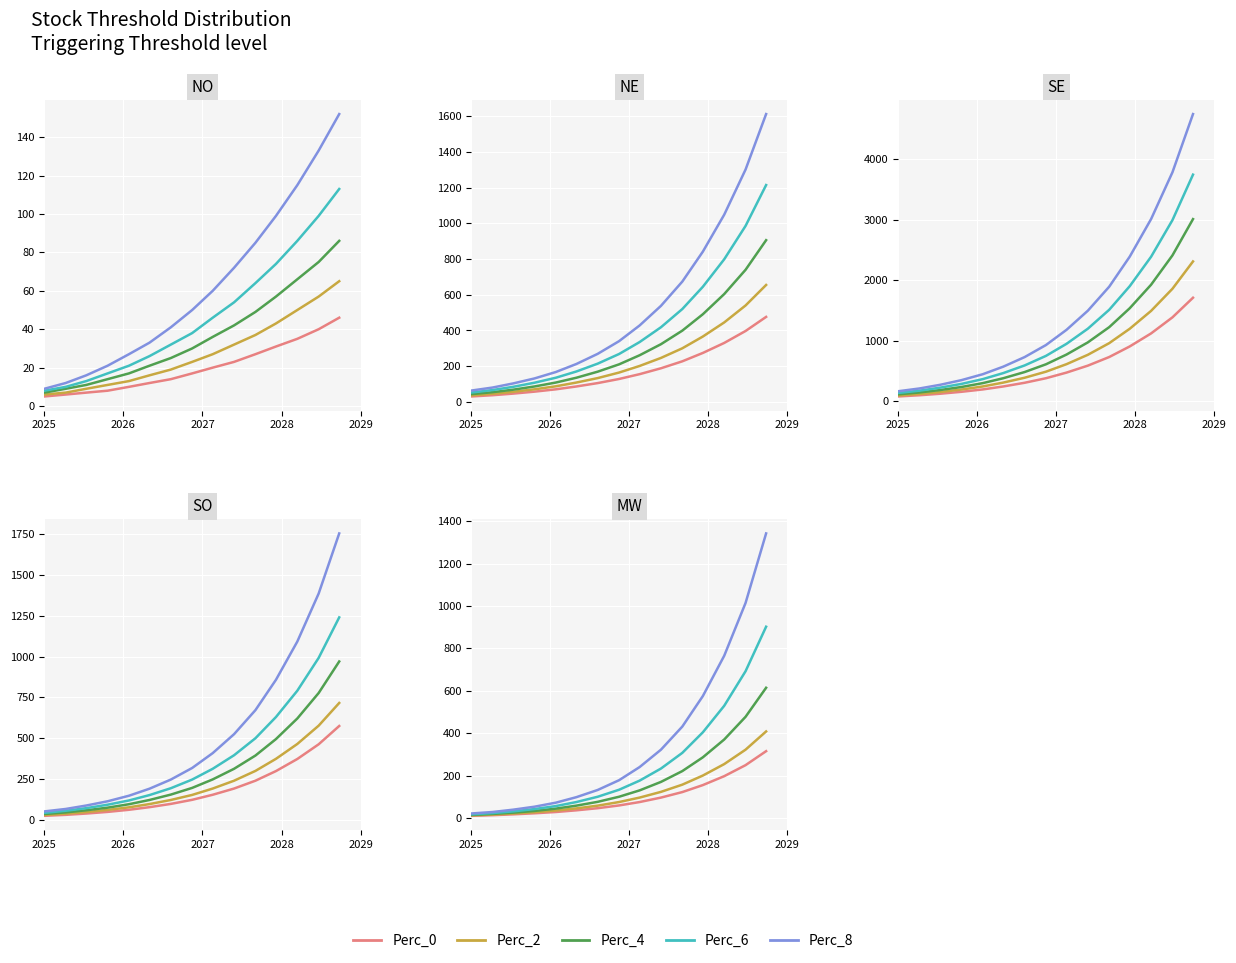

Is it true that Perc_4 equals 9 at 2026?

False